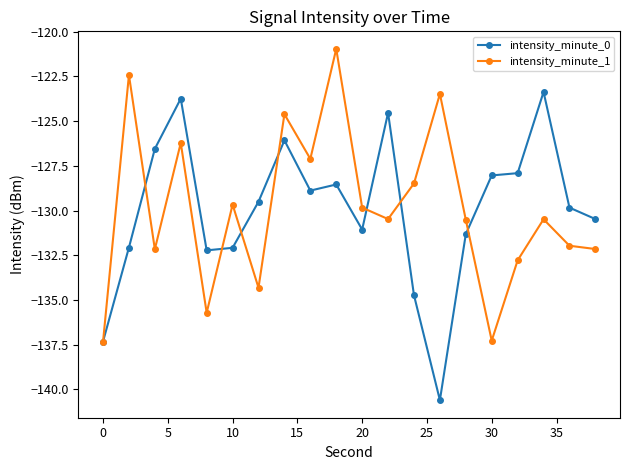

What is the minimum value for intensity_minute_0?

-140.6